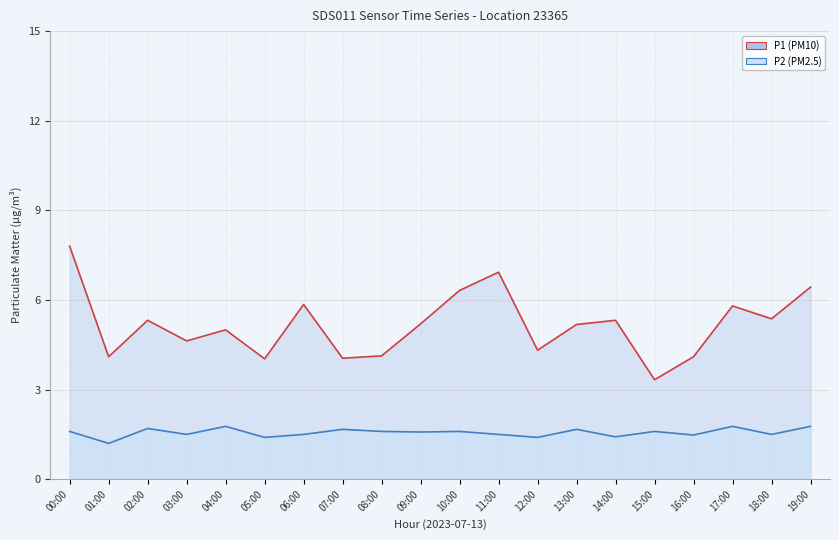

What is the label of the 9th point from the right?

11:00